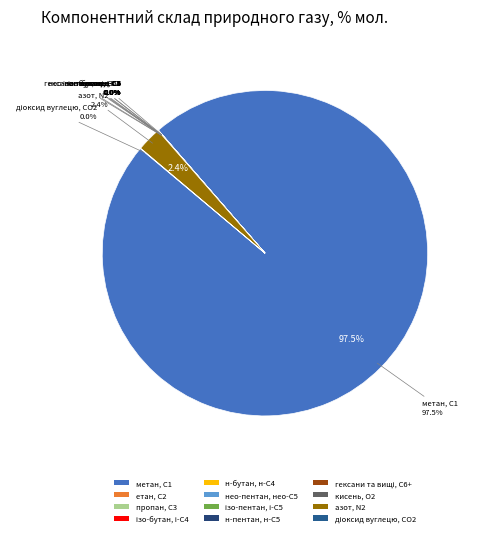

Is метан, С1 the majority of the pie?

Yes